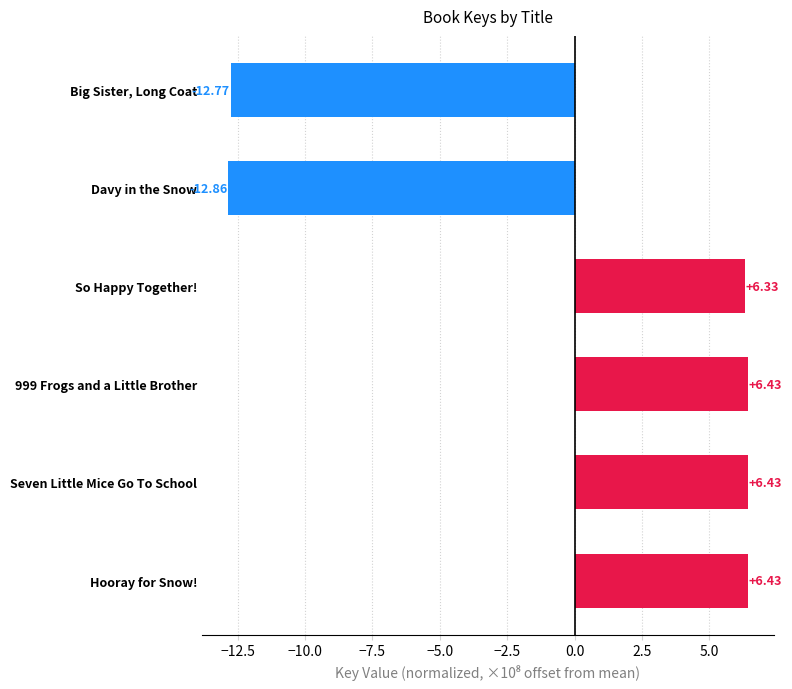

Does the chart contain any negative values?

Yes